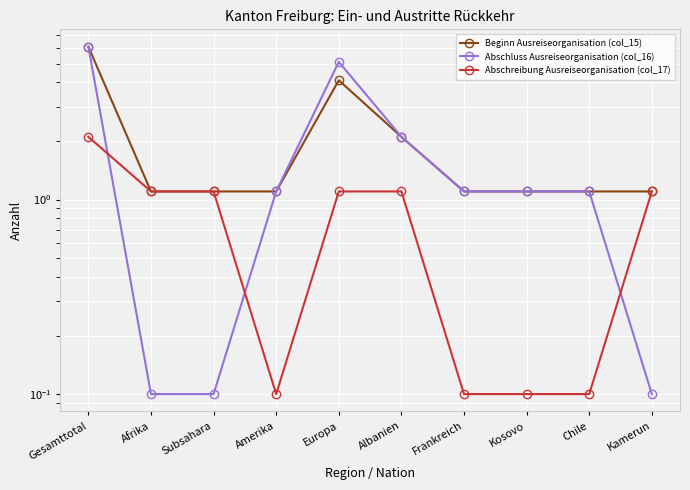

Reading left to right, list all the values displayed in this chart.

Beginn Ausreiseorganisation (col_15): 6.1	1.1	1.1	1.1	4.1	2.1	1.1	1.1	1.1	1.1
Abschluss Ausreiseorganisation (col_16): 6.1	0.1	0.1	1.1	5.1	2.1	1.1	1.1	1.1	0.1
Abschreibung Ausreiseorganisation (col_17): 2.1	1.1	1.1	0.1	1.1	1.1	0.1	0.1	0.1	1.1